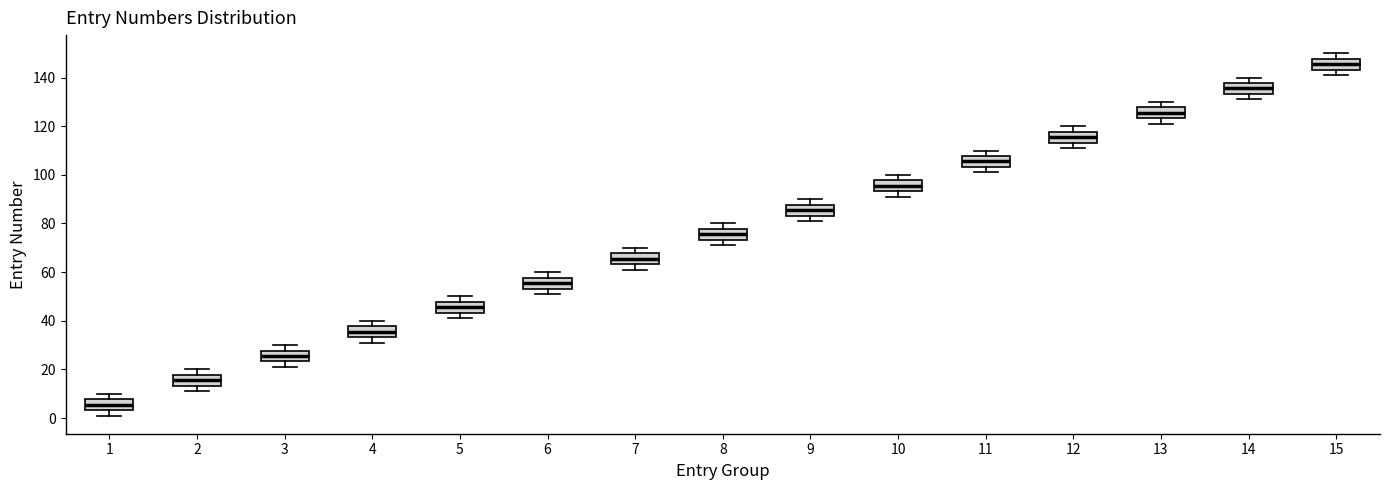

Which box's median line is the highest?

15